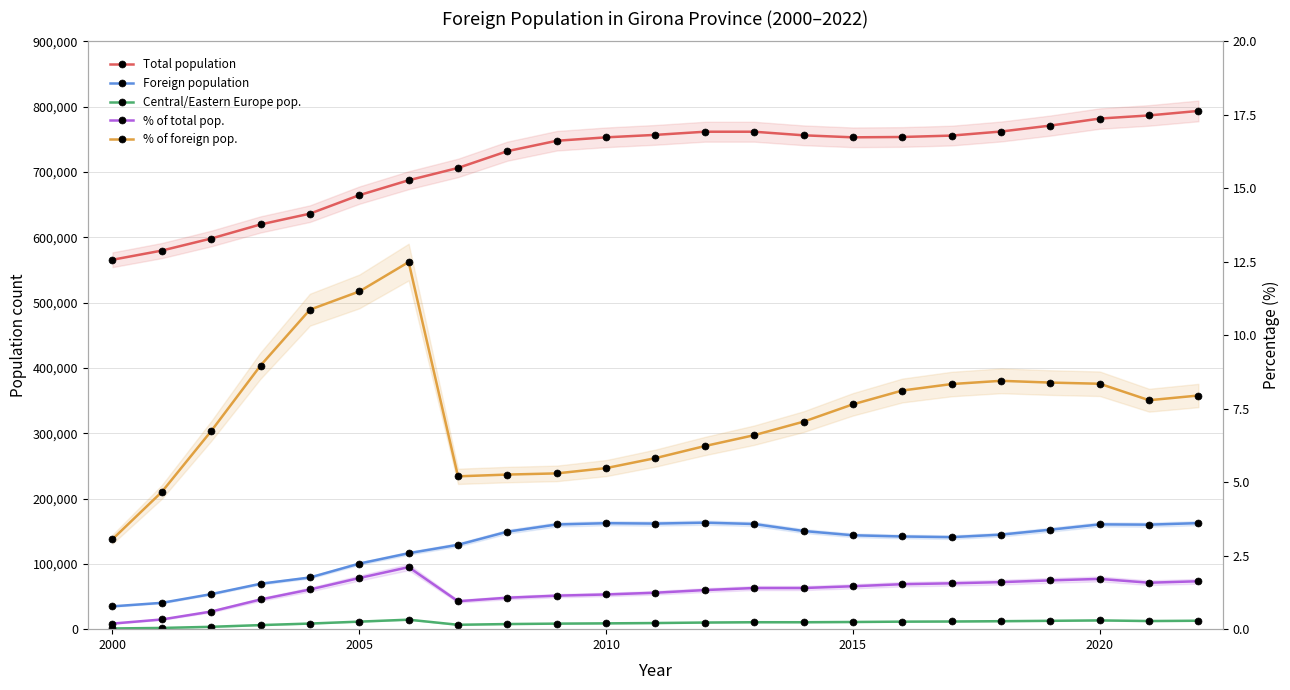

In Total population, how many points are higher than both neighbors (excluding endpoints)?

1